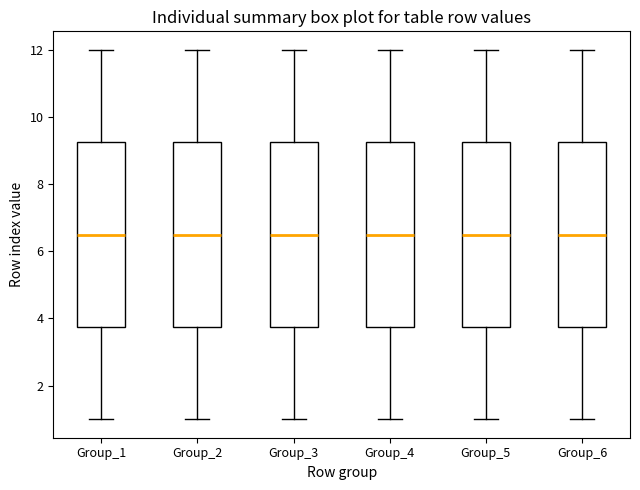

Where does the median line of the box for Group_4 sit on the y-axis? The values are not printed on the chart, so give them approximately, as read against the axis.

6.6